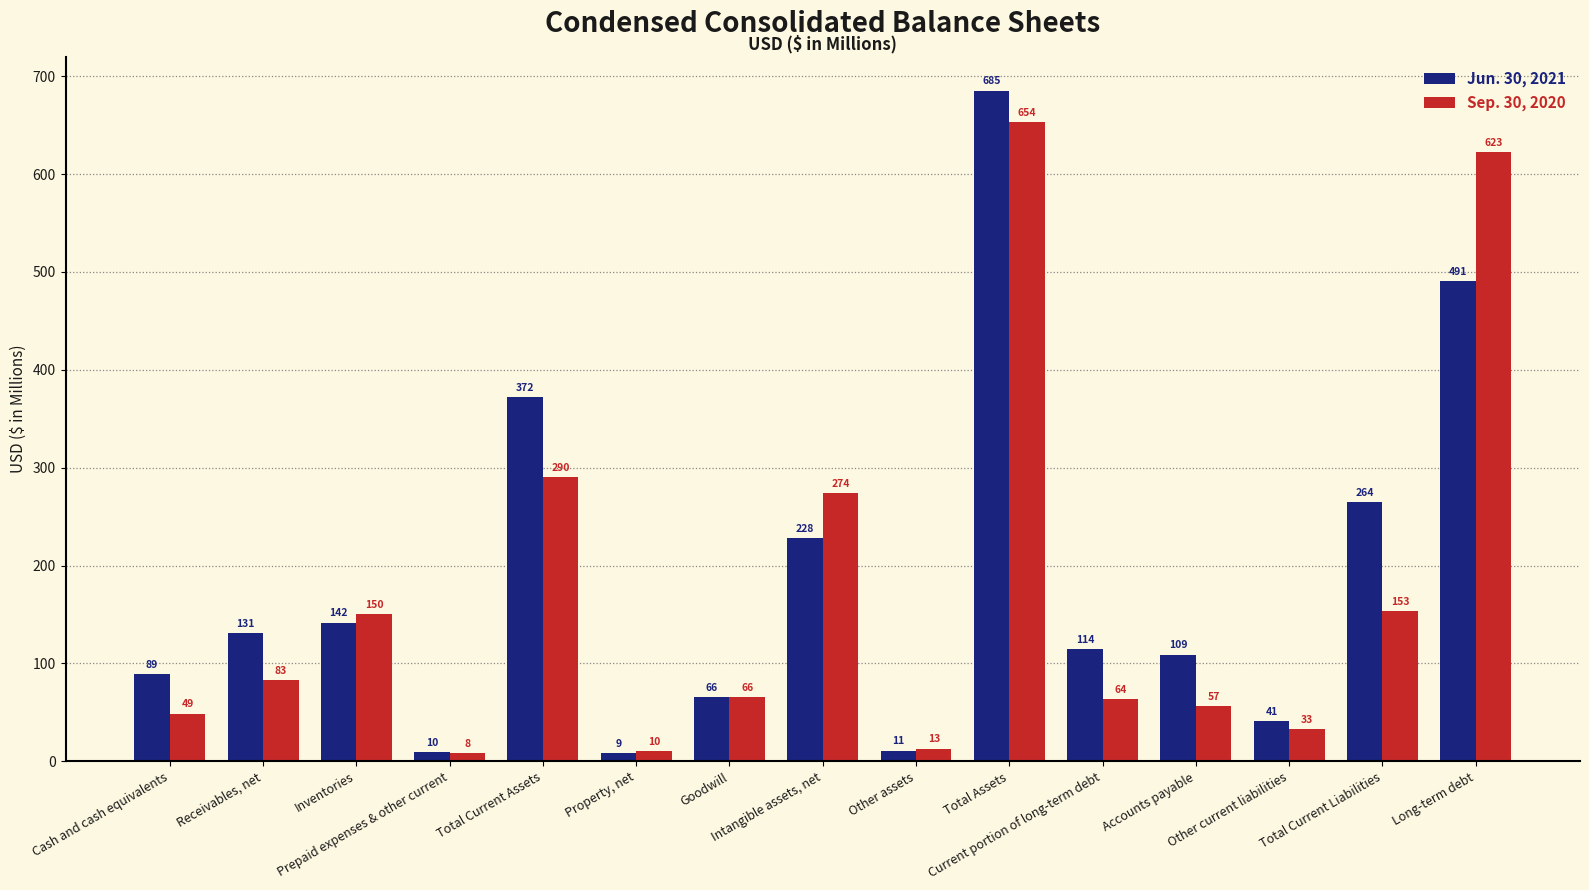

Which series has the widest spread of values?

Jun. 30, 2021